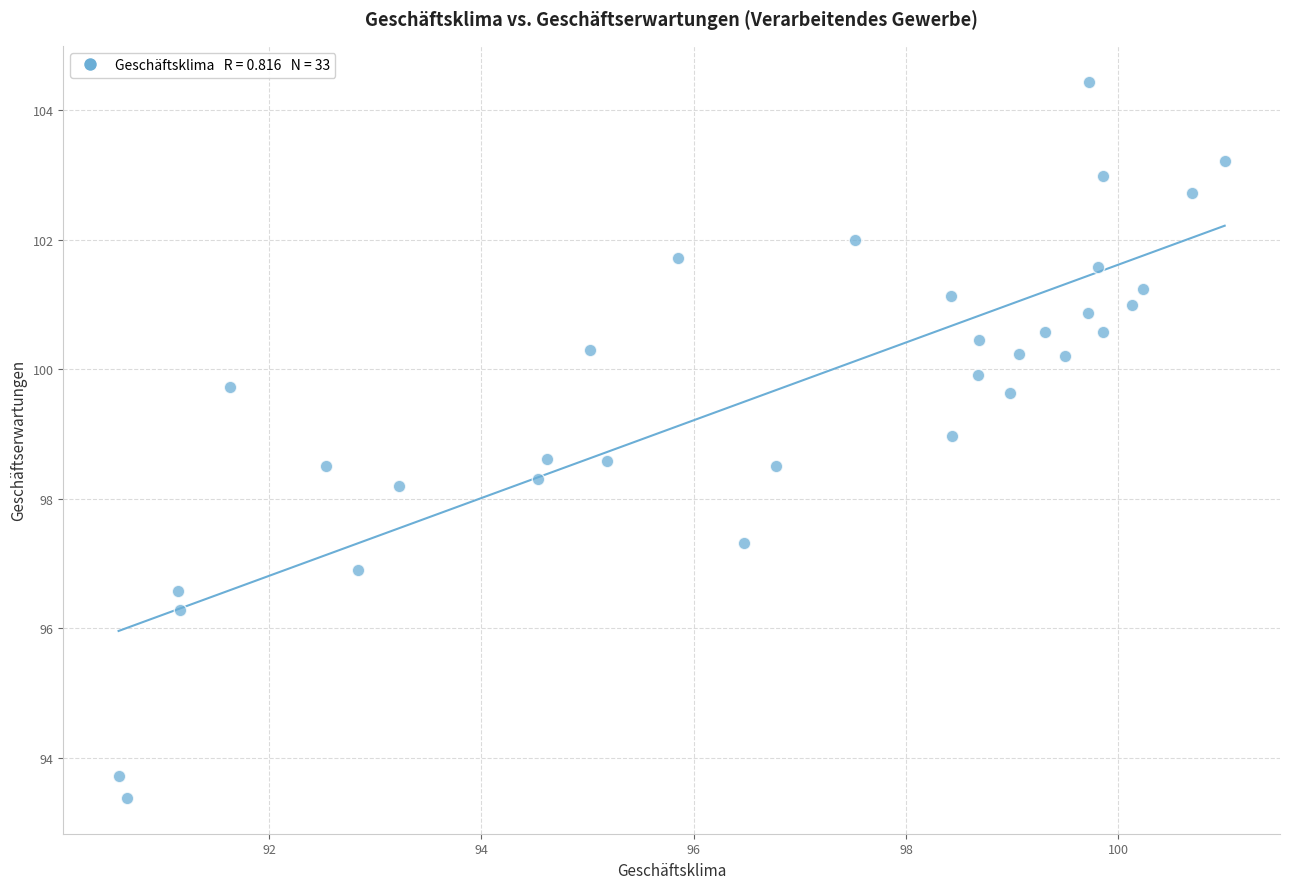

What is the range of Y values (max minus min)?

11.1